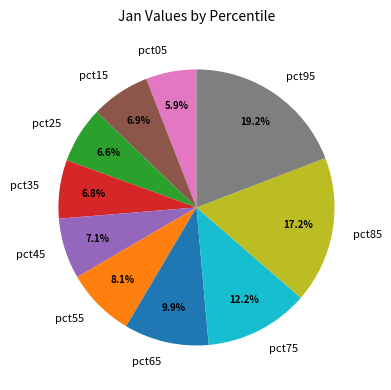

To the nearest percent, what is the average slice percentage?

10%